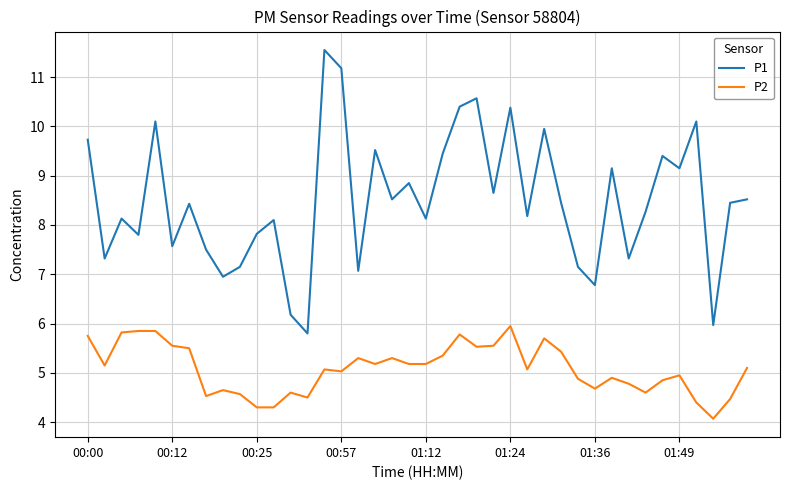

What is the difference between the second highest and minimum values in the P2 series?

1.8